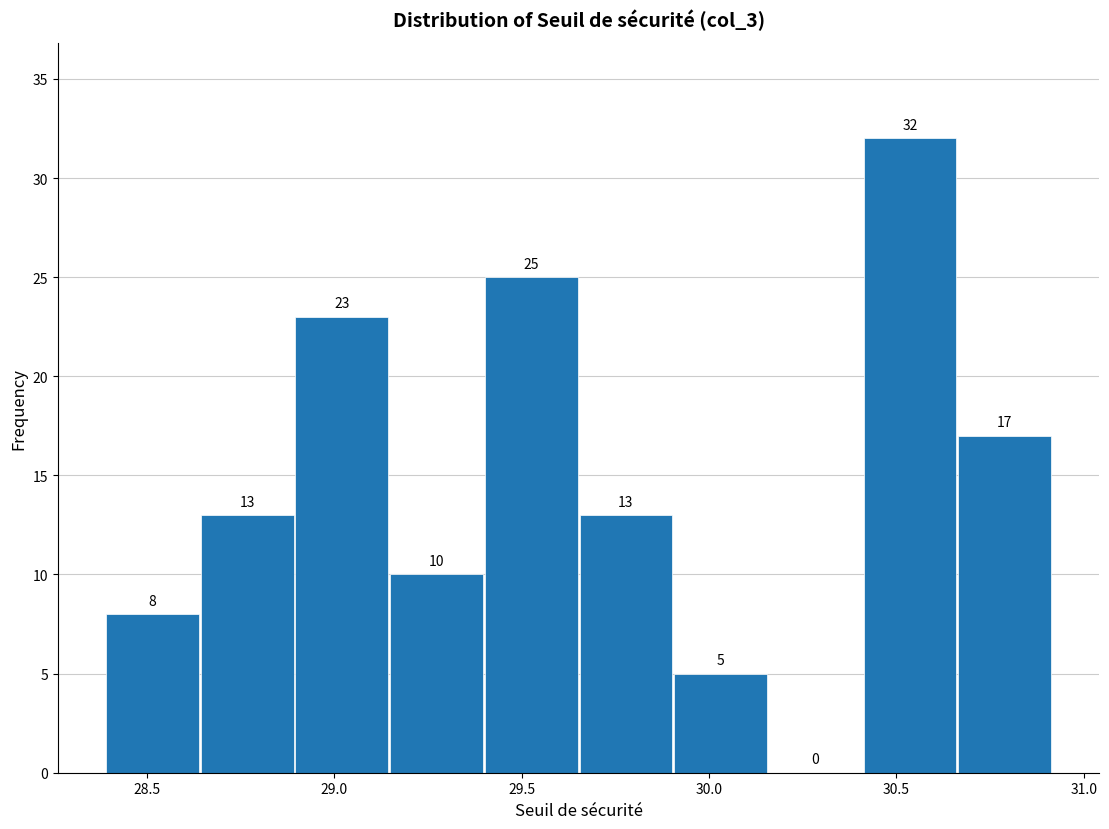

Reading left to right, list every bar in this chart as the range it spans on the x-axis followed by its height. The bar edges are not printed on the chart, so give them approximately, as read against the axis.

28.40 to 28.65: 8
28.65 to 28.90: 13
28.90 to 29.15: 23
29.15 to 29.40: 10
29.40 to 29.65: 25
29.65 to 29.90: 13
29.90 to 30.15: 5
30.15 to 30.40: 0
30.40 to 30.65: 32
30.65 to 30.90: 17